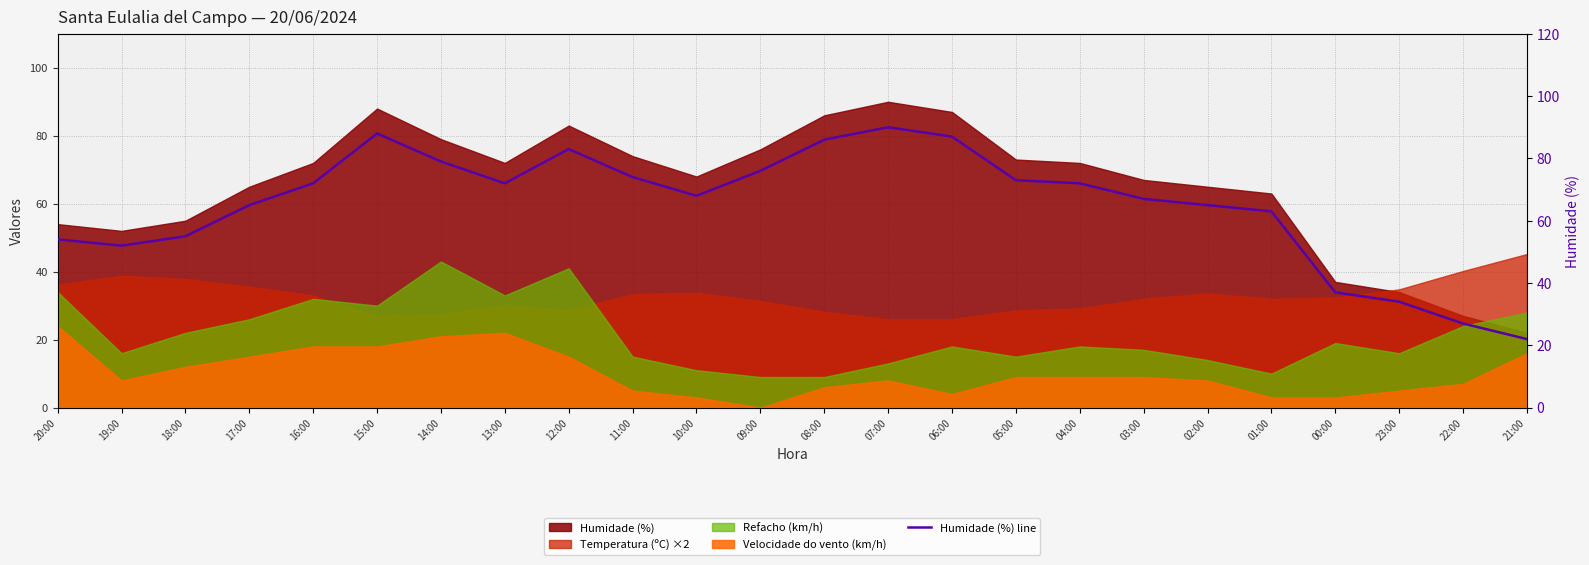

Rank the categories by value from highest to lowest.

07:00, 15:00, 06:00, 08:00, 12:00, 14:00, 09:00, 11:00, 05:00, 16:00, 13:00, 04:00, 10:00, 03:00, 17:00, 02:00, 01:00, 18:00, 20:00, 19:00, 00:00, 23:00, 22:00, 21:00